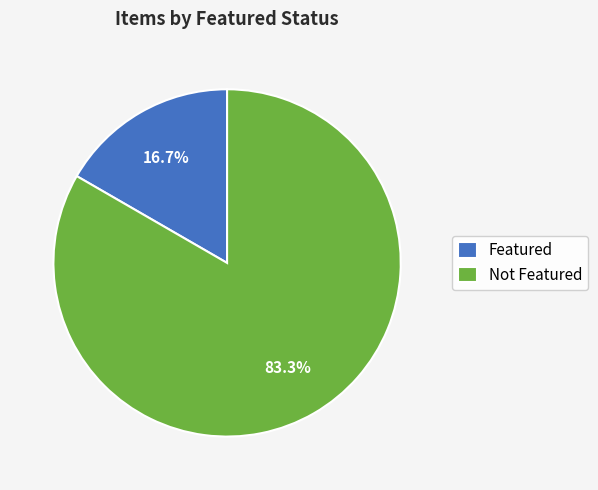

Combined, do Featured and Not Featured account for over 50%?

Yes